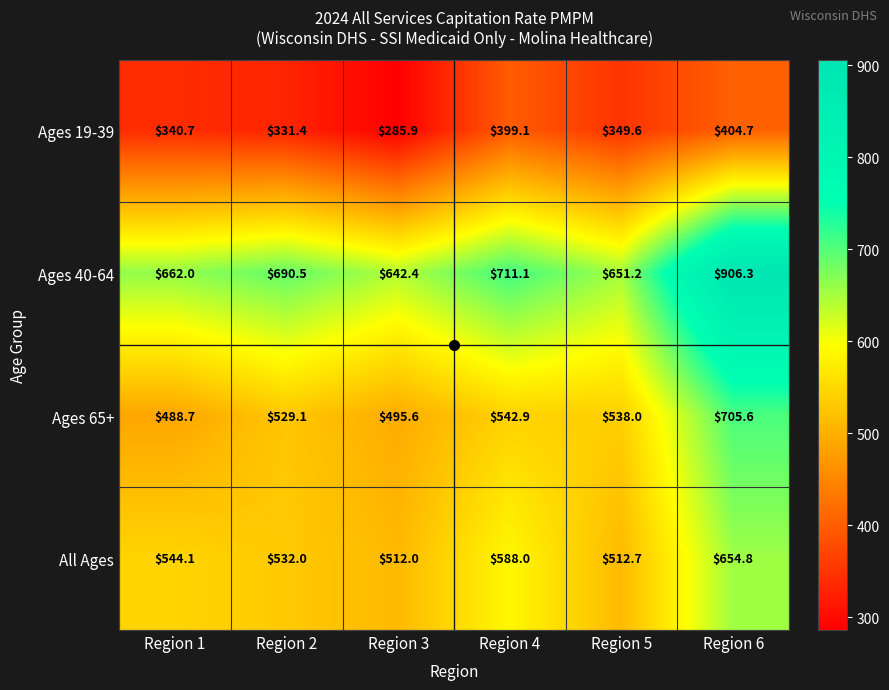

What is the difference between the maximum and minimum values in the Ages 19-39 series?

118.8